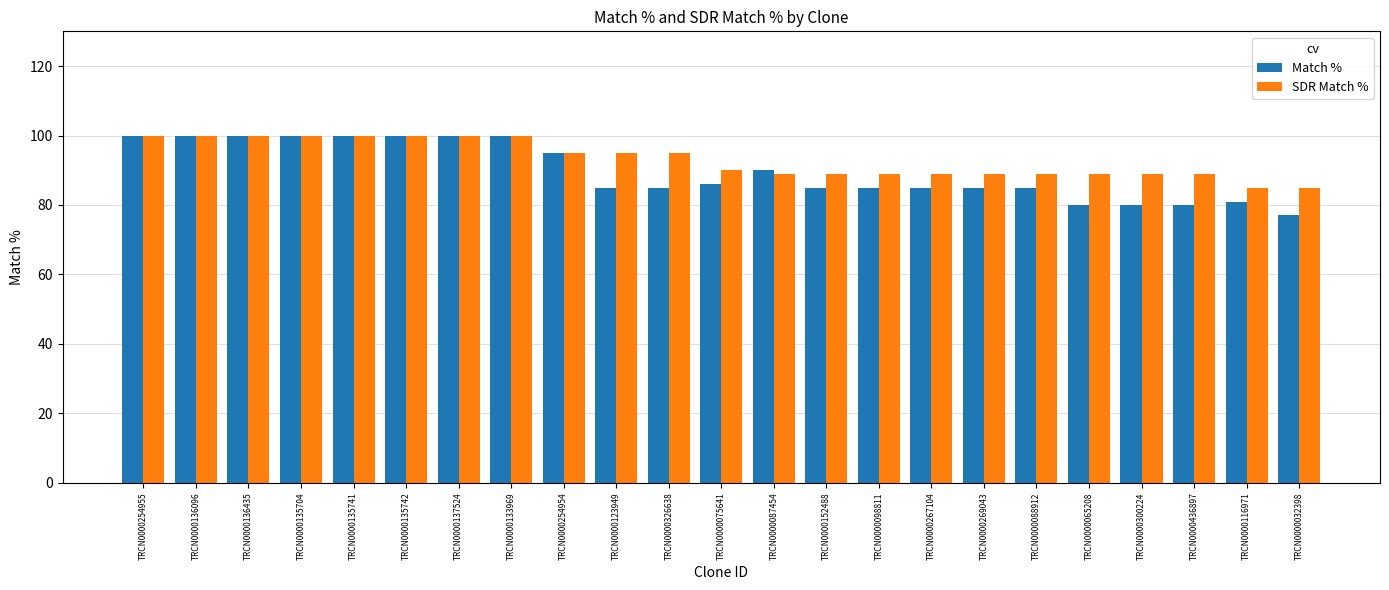

Which series has the largest total across all categories?

SDR Match %